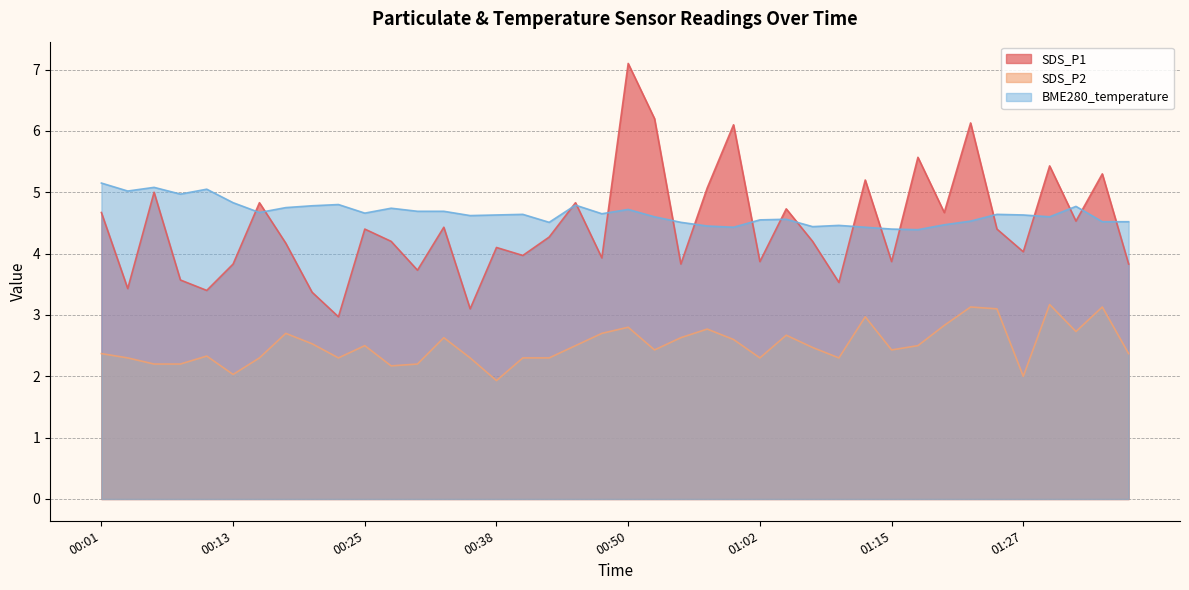

Reading left to right, what are all the values shown in this chart?

SDS_P1: 4.7	3.4	5.0	3.6	3.4	3.8	4.8	4.2	3.4	3.0	4.4	4.2	3.7	4.4	3.1	4.1	4.0	4.3	4.8	3.9	7.1	6.2	3.8	5.1	6.1	3.9	4.7	4.2	3.5	5.2	3.9	5.6	4.7	6.1	4.4	4.0	5.4	4.5	5.3	3.8
SDS_P2: 2.4	2.3	2.2	2.2	2.3	2.0	2.3	2.7	2.5	2.3	2.5	2.2	2.2	2.6	2.3	1.9	2.3	2.3	2.5	2.7	2.8	2.4	2.6	2.8	2.6	2.3	2.7	2.5	2.3	3.0	2.4	2.5	2.8	3.1	3.1	2.0	3.2	2.7	3.1	2.4
BME280_temperature: 5.2	5.0	5.1	5.0	5.0	4.8	4.7	4.8	4.8	4.8	4.7	4.7	4.7	4.7	4.6	4.6	4.6	4.5	4.8	4.7	4.7	4.6	4.5	4.5	4.4	4.5	4.6	4.4	4.5	4.4	4.4	4.4	4.5	4.5	4.6	4.6	4.6	4.8	4.5	4.5